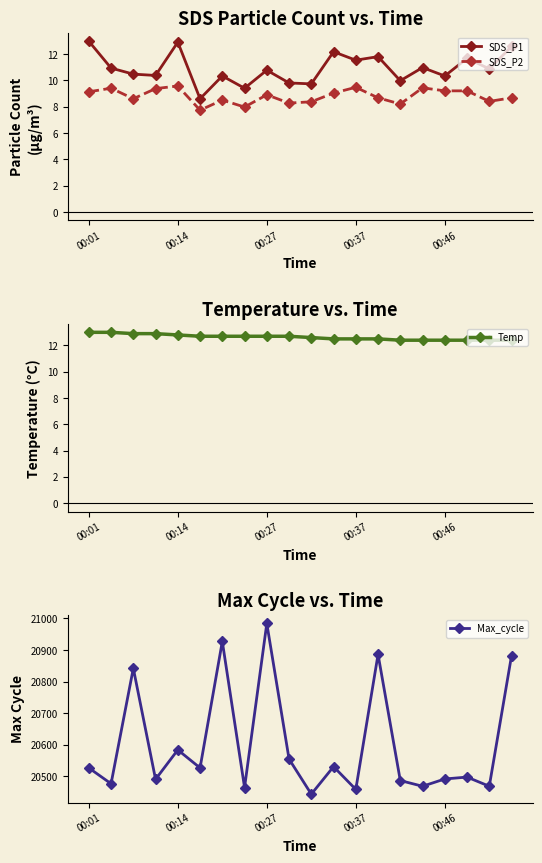

True or false: SDS_P1 has a value of 17.2 at 00:27.

False